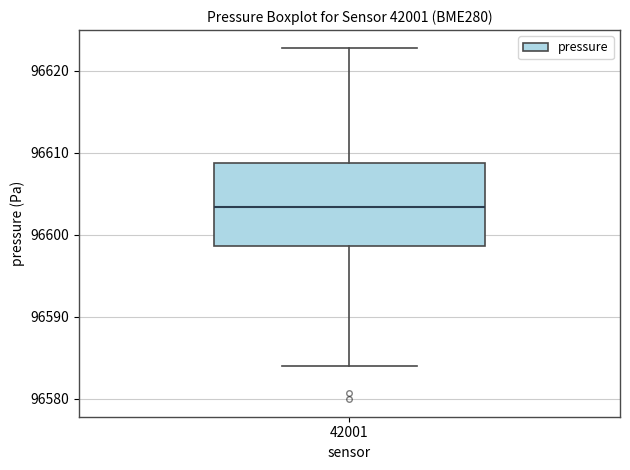

Transcribe this box plot: give where the median line is, the range the box spans, and where the two whiskers end, as read against the y-axis. The values are not printed on the chart, so give them approximately, as read against the axis.

median 96603, box 96599 to 96609, whiskers 96584 to 96623